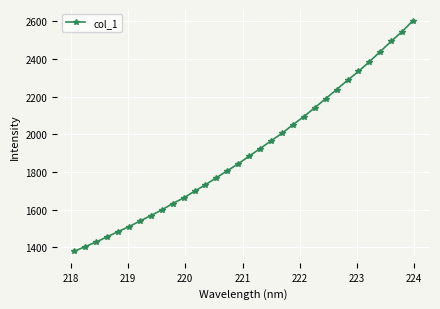

What is the value of the 21st point from the left?

2051.0